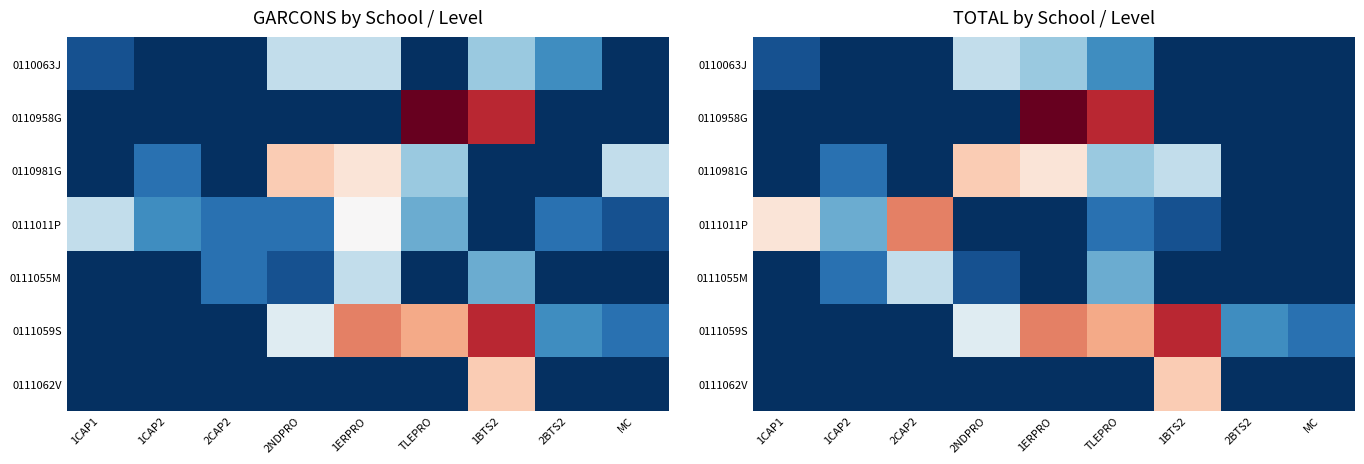

Which series has the largest range (max minus min)?

0110958G